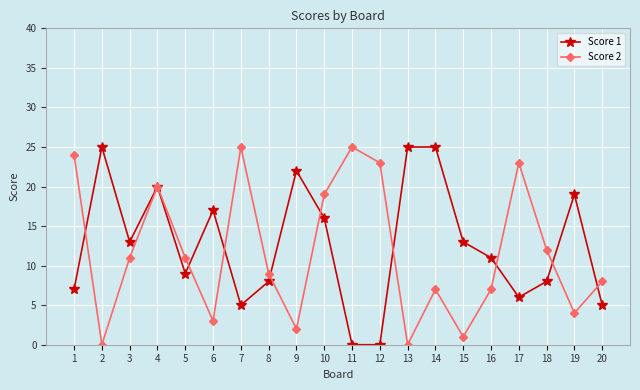

Which series changed the most between 4 and 7?

Score 1